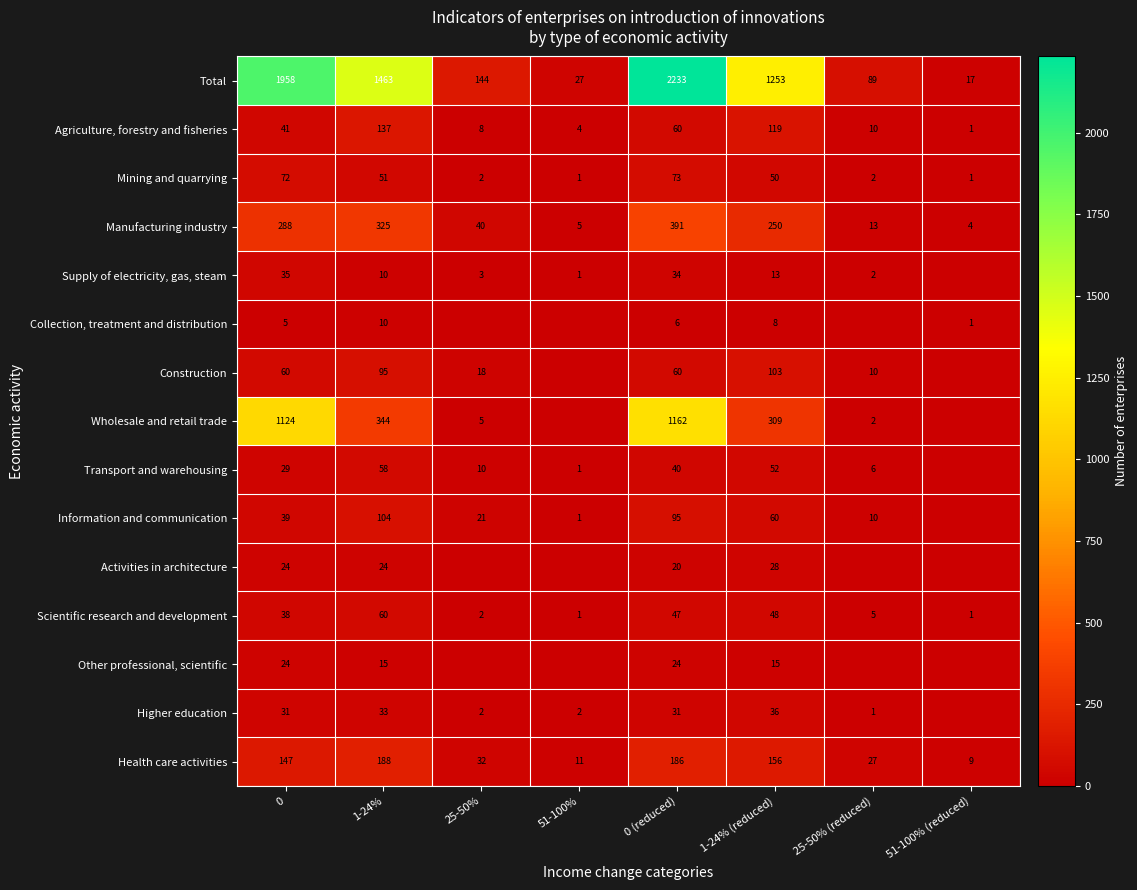

Which label corresponds to the smallest value in the chart?

51-100% (reduced)